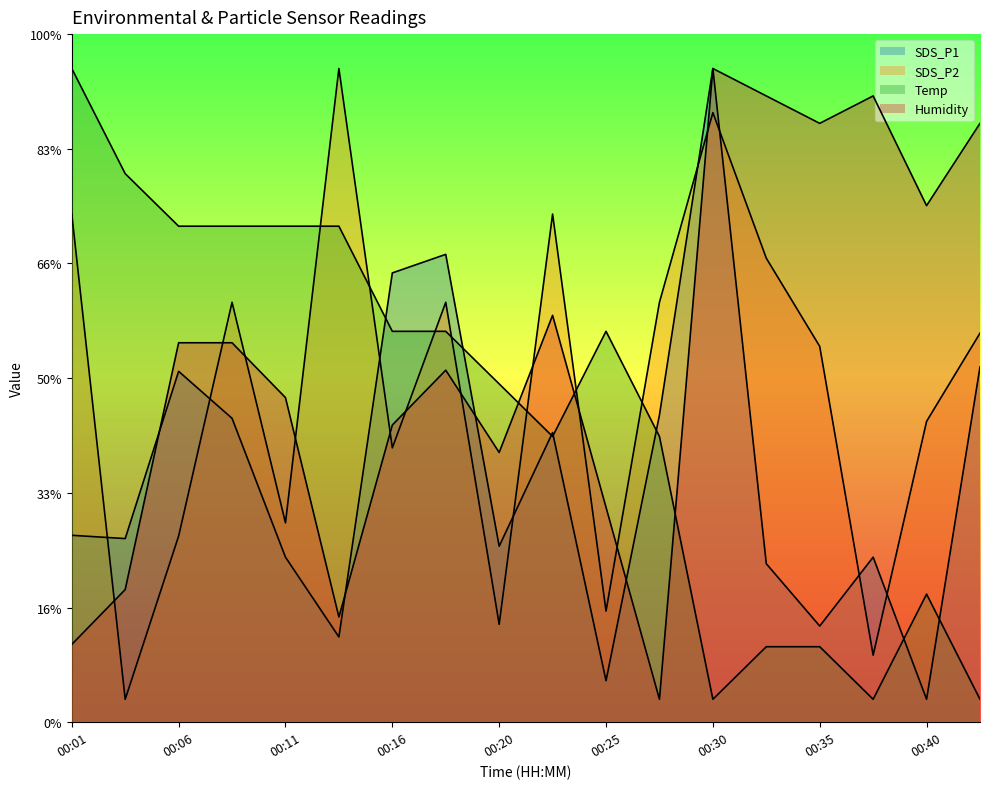

Which label corresponds to the smallest value in the chart?

00:40